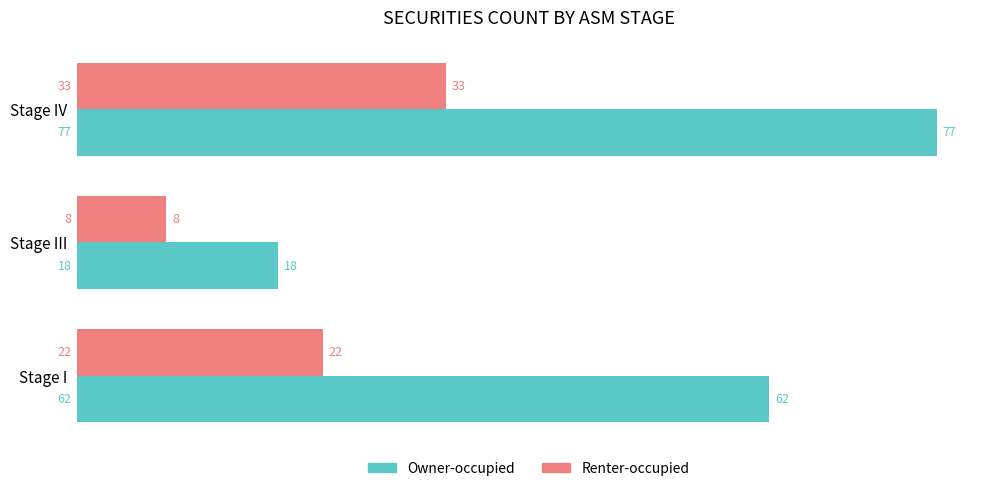

At which category is the sum across all series the highest?

Stage IV